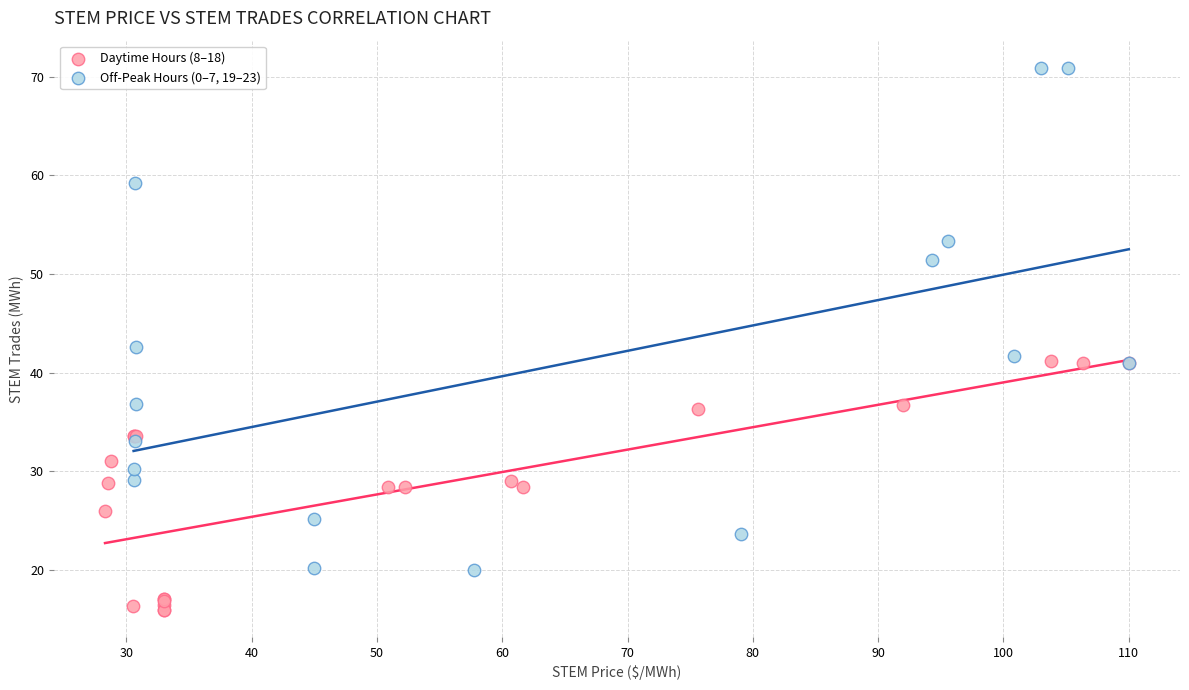

Which series contains the highest Y value?

Off-Peak Hours (0–7, 19–23)